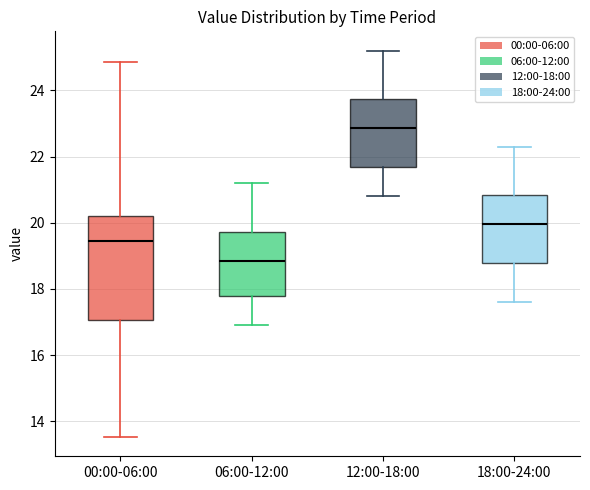

Reading left to right, read every box against the y-axis: the position of its median line, the range the box covers, and the ends of its whiskers. The values are not printed on the chart, so give them approximately, as read against the axis.

00:00-06:00: median 19.4, box 17.0 to 20.2, whiskers 13.6 to 24.8
06:00-12:00: median 18.8, box 17.8 to 19.8, whiskers 17.0 to 21.2
12:00-18:00: median 22.8, box 21.6 to 23.8, whiskers 20.8 to 25.2
18:00-24:00: median 20.0, box 18.8 to 20.8, whiskers 17.6 to 22.4